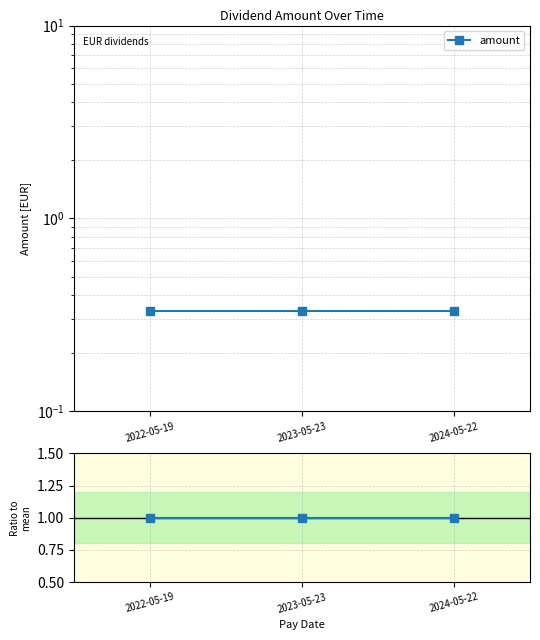

Reading left to right, transcribe all the data shown in this chart.

amount: 0.3	0.3	0.3
amount / mean: 1.0	1.0	1.0